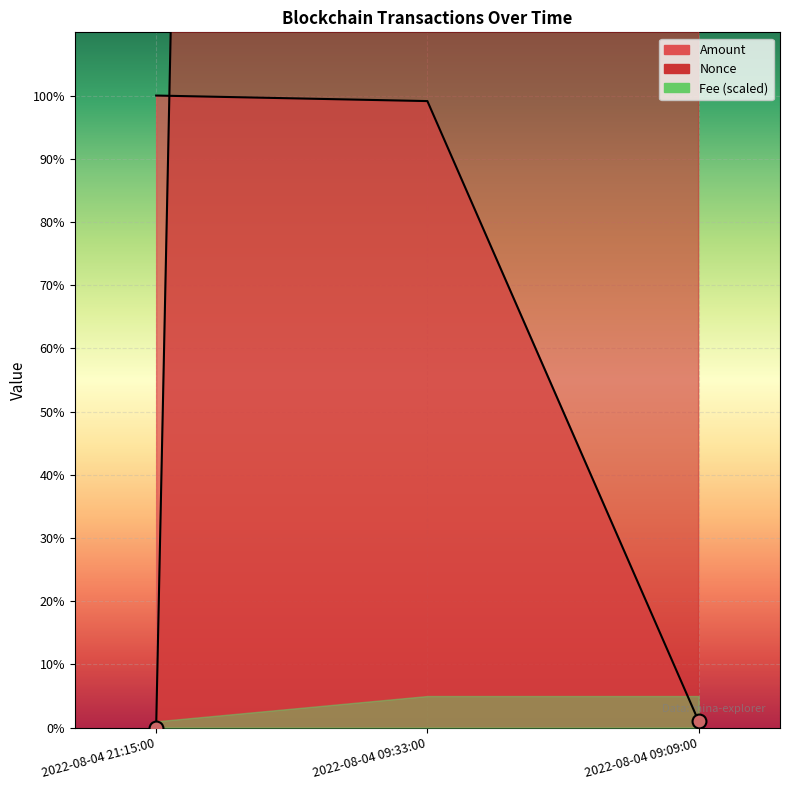

Reading right to left, list all the values displayed in this chart.

Amount: 2022-08-04 09:09:00=7.4	2022-08-04 09:33:00=723.1	2022-08-04 21:15:00=729.5
Fee: 2022-08-04 09:09:00=14979.0	2022-08-04 09:33:00=14980.0	2022-08-04 21:15:00=0.0